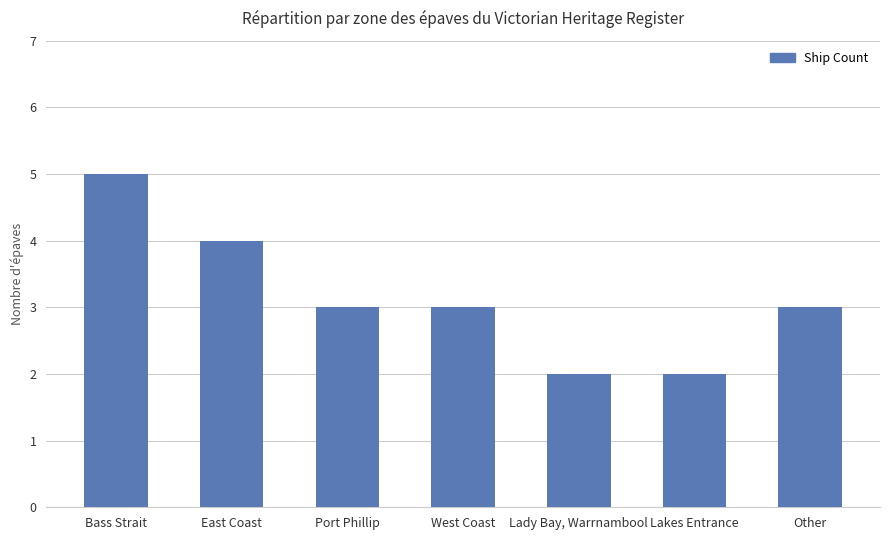

What is the difference between the values at Lakes Entrance and West Coast?

1